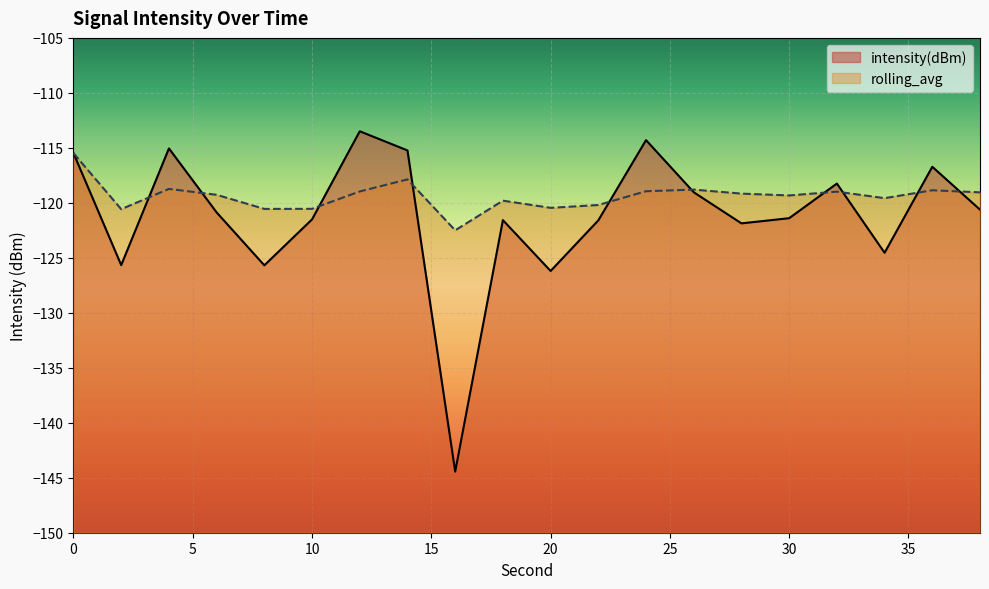

Between which two adjacent categories do rolling_avg and intensity(dBm) first intersect?

2 and 4